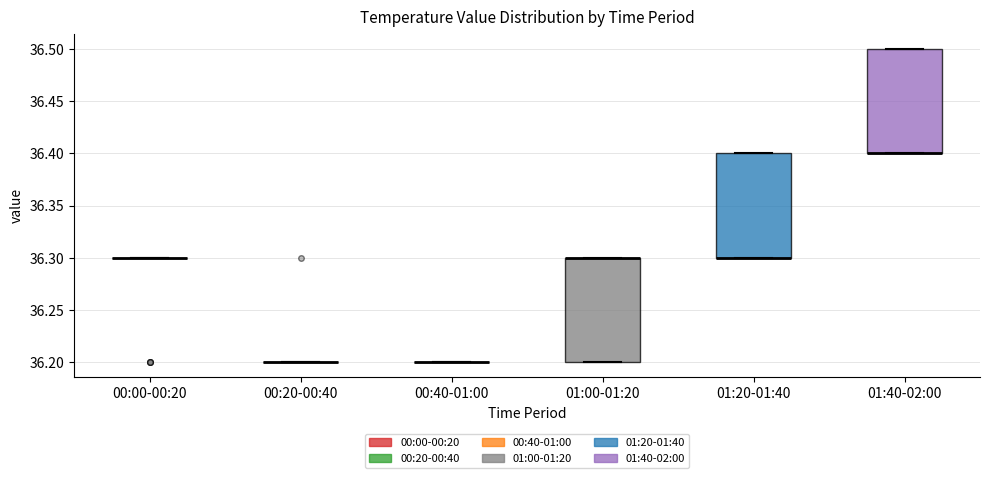

Reading left to right, read every box against the y-axis: the position of its median line, the range the box covers, and the ends of its whiskers. The values are not printed on the chart, so give them approximately, as read against the axis.

00:00-00:20: box collapsed to a line at 36.3, whiskers 36.3 to 36.3
00:20-00:40: box collapsed to a line at 36.2, whiskers 36.2 to 36.2
00:40-01:00: box collapsed to a line at 36.2, whiskers 36.2 to 36.2
01:00-01:20: median 36.3 (drawn on the box's upper edge), box 36.2 to 36.3, whiskers 36.2 to 36.3
01:20-01:40: median 36.3 (drawn on the box's lower edge), box 36.3 to 36.4, whiskers 36.3 to 36.4
01:40-02:00: median 36.4 (drawn on the box's lower edge), box 36.4 to 36.5, whiskers 36.4 to 36.5